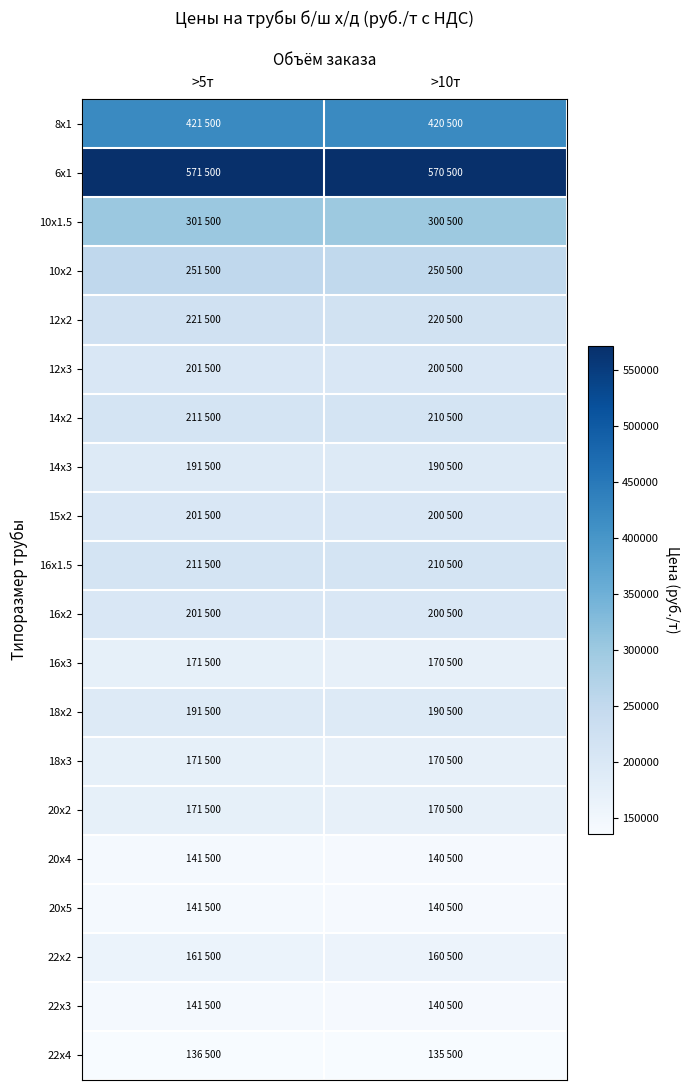

Count the number of data series in this chart.

20